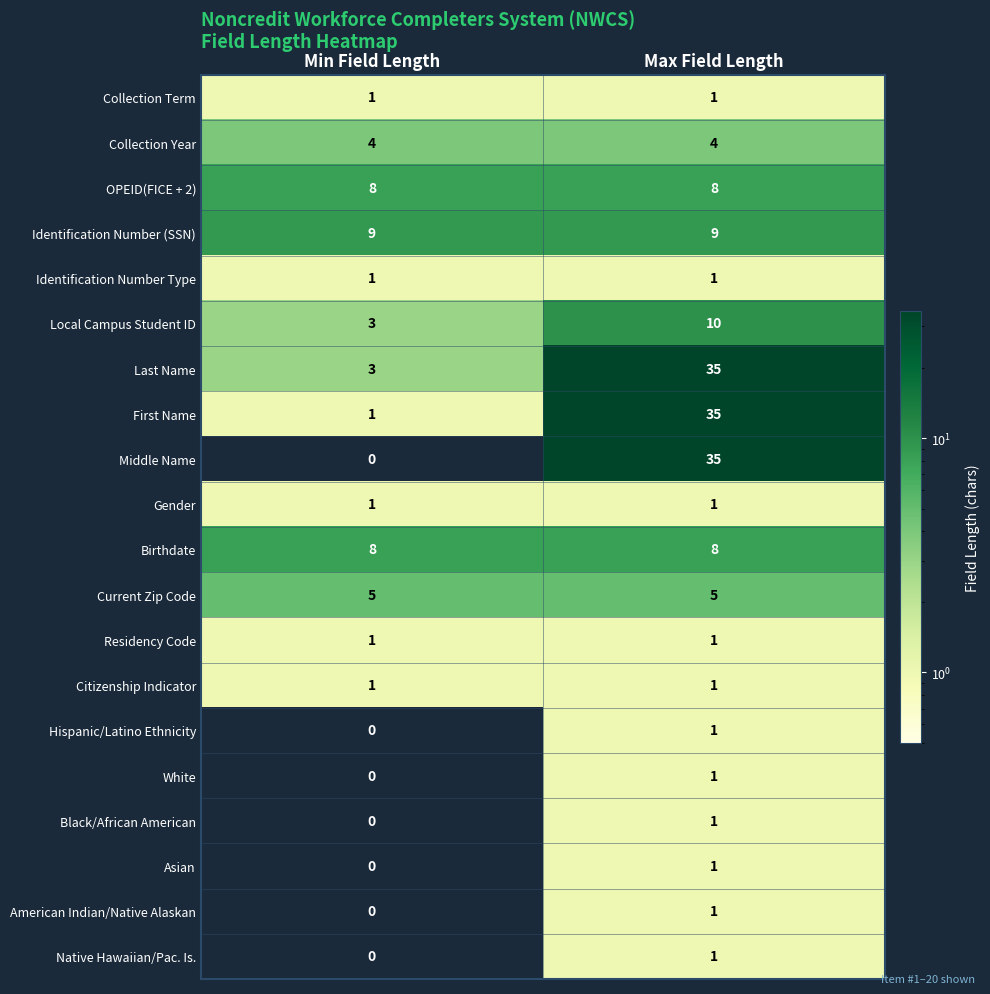

What is the spread (max minus min) of values at Min Field Length?

9